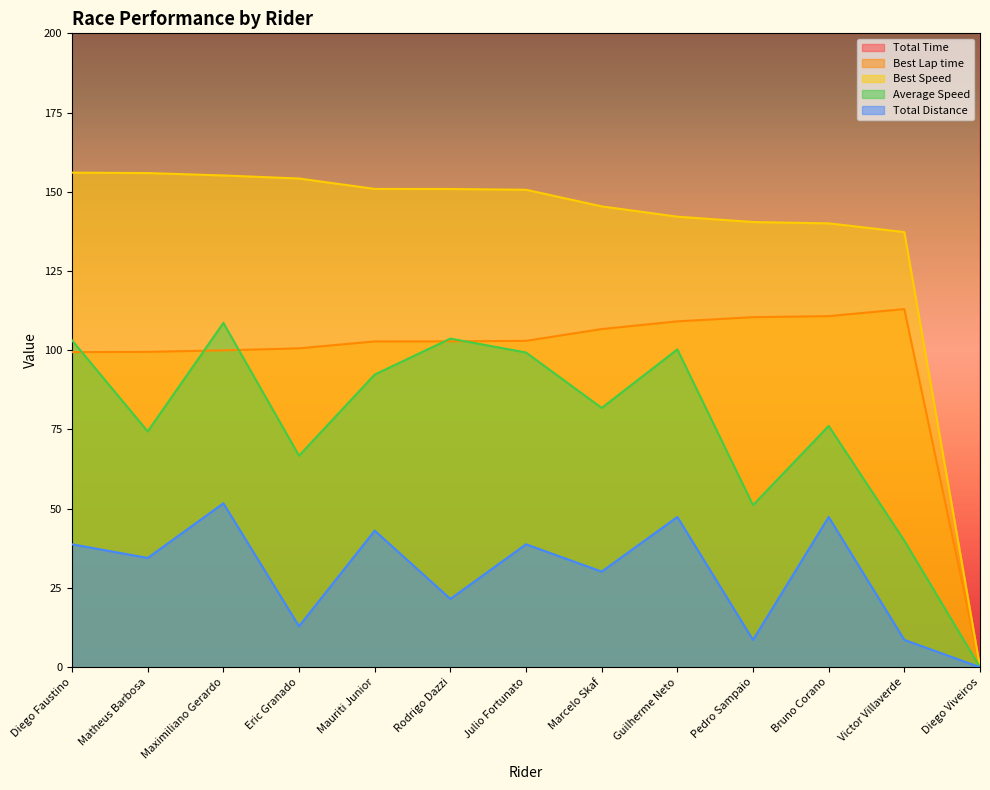

Rank the series by their maximum value, from highest to lowest.

Total Time, Best Speed, Best Lap time, Average Speed, Total Distance